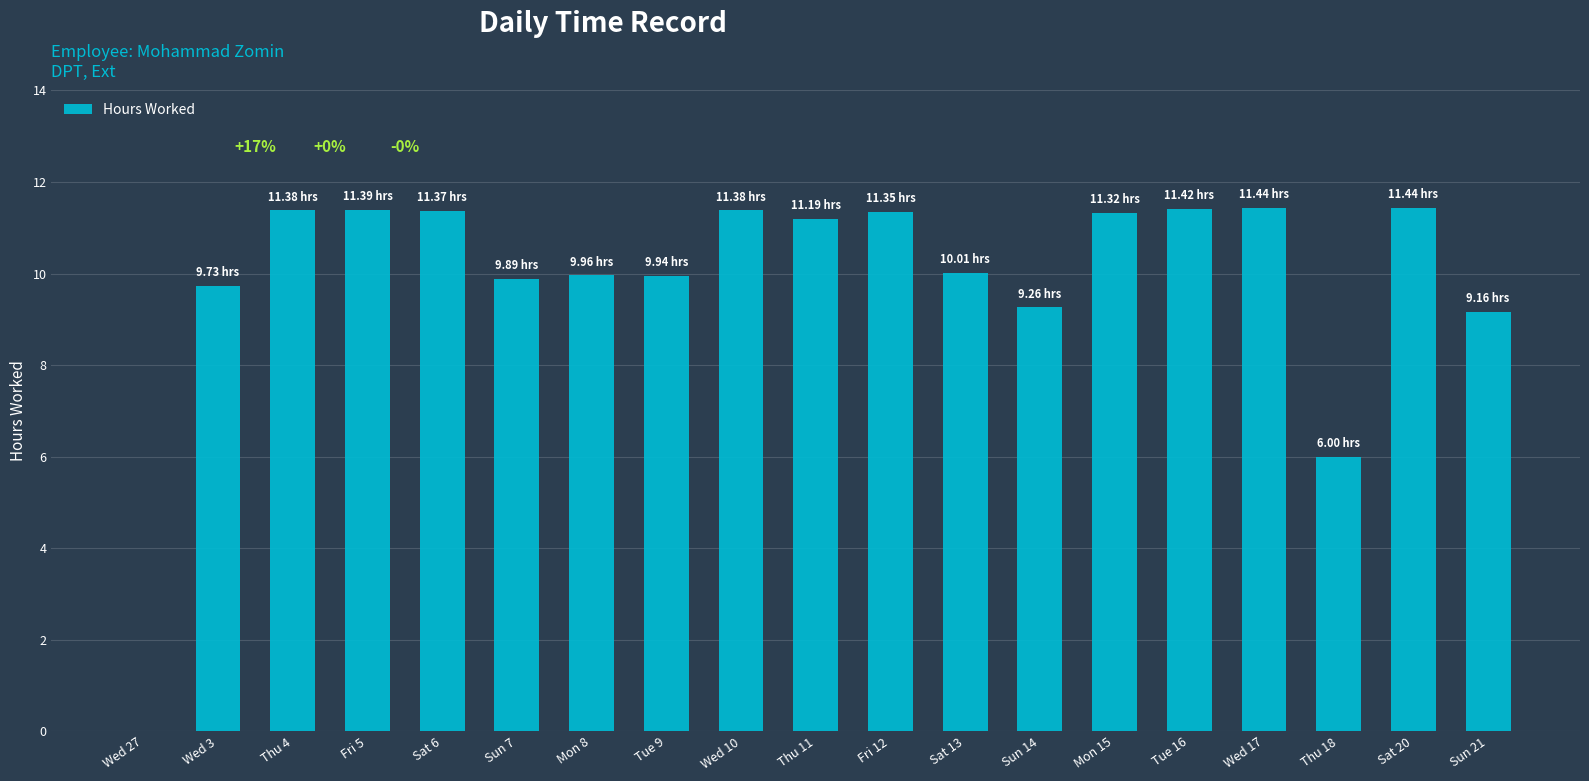

What is the difference between the values at Sun 14 and Thu 4?

2.1